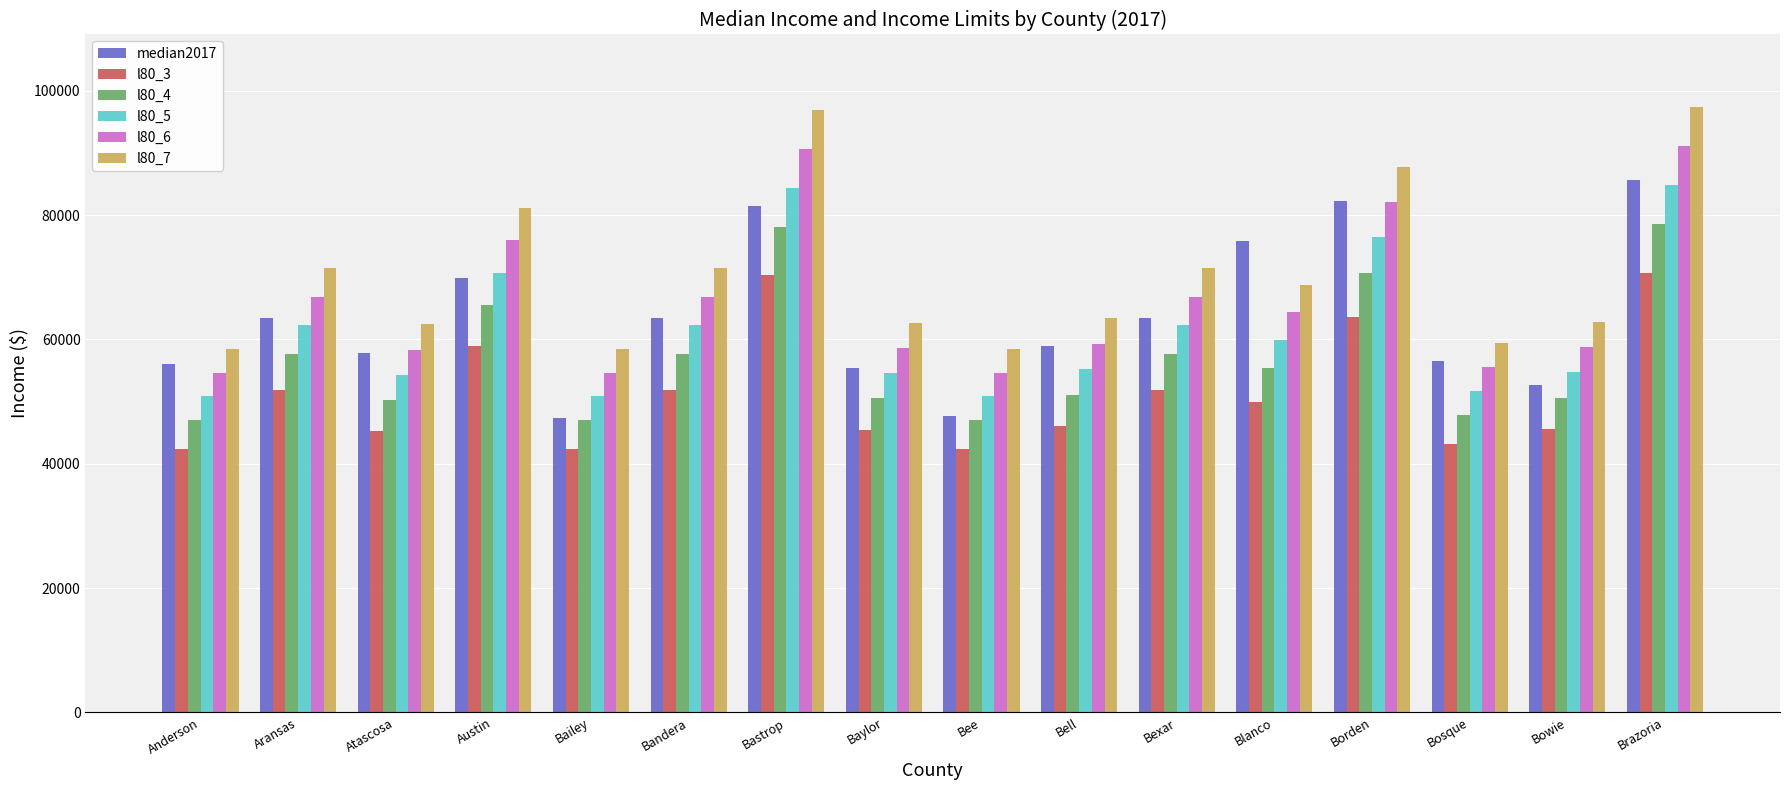

What is the difference between the maximum and minimum values in the l80_7 series?

38900